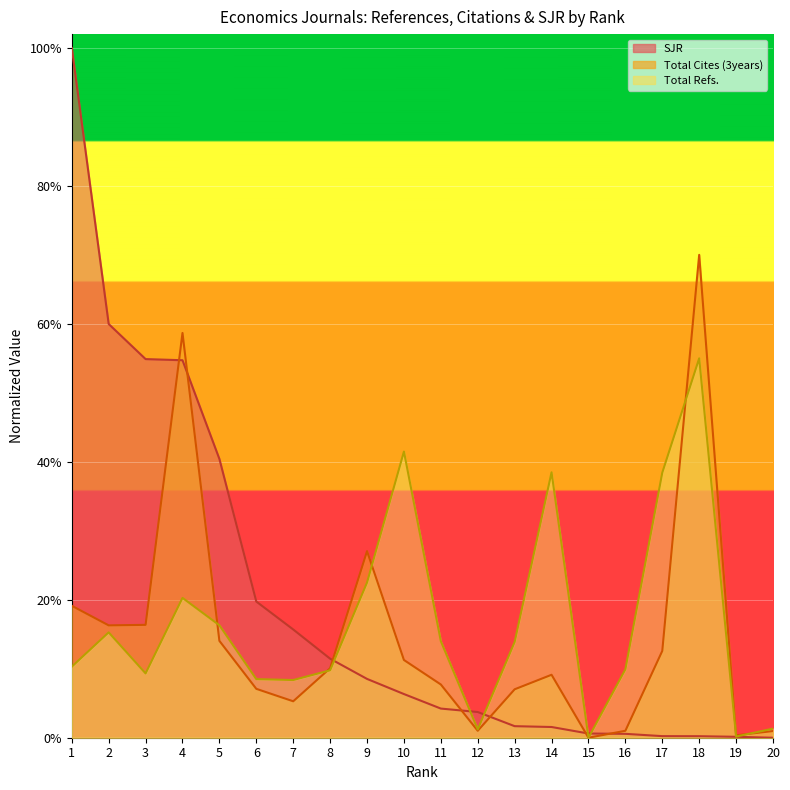

How many lines are shown in the chart?

3